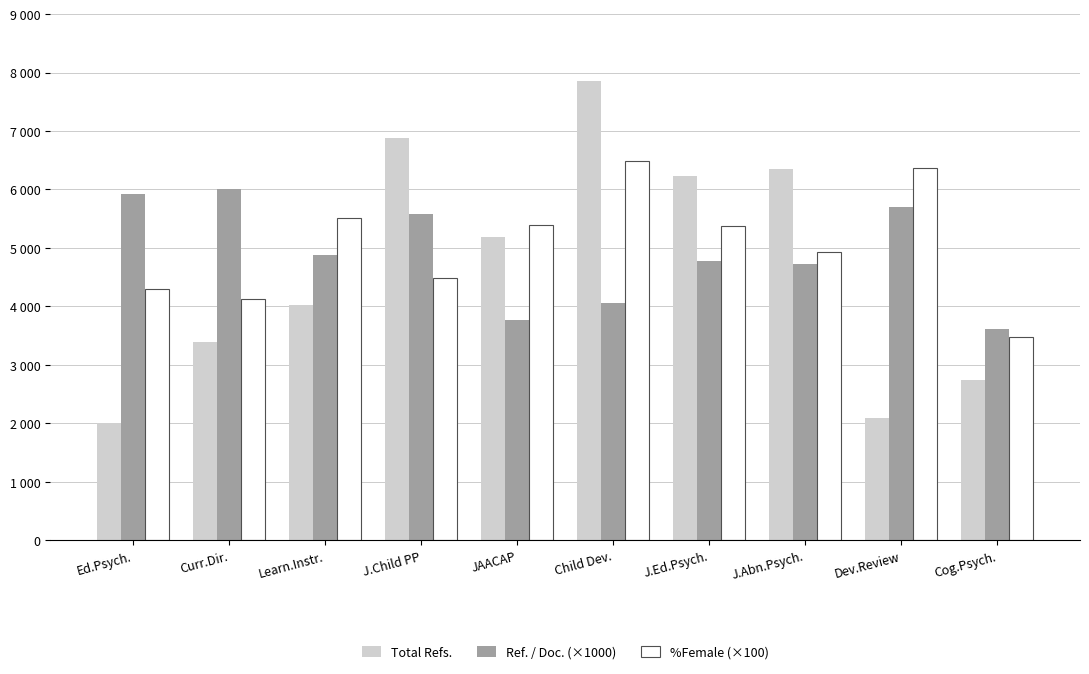

What is the difference between the maximum and minimum values in the Total Refs. series?

5843.0